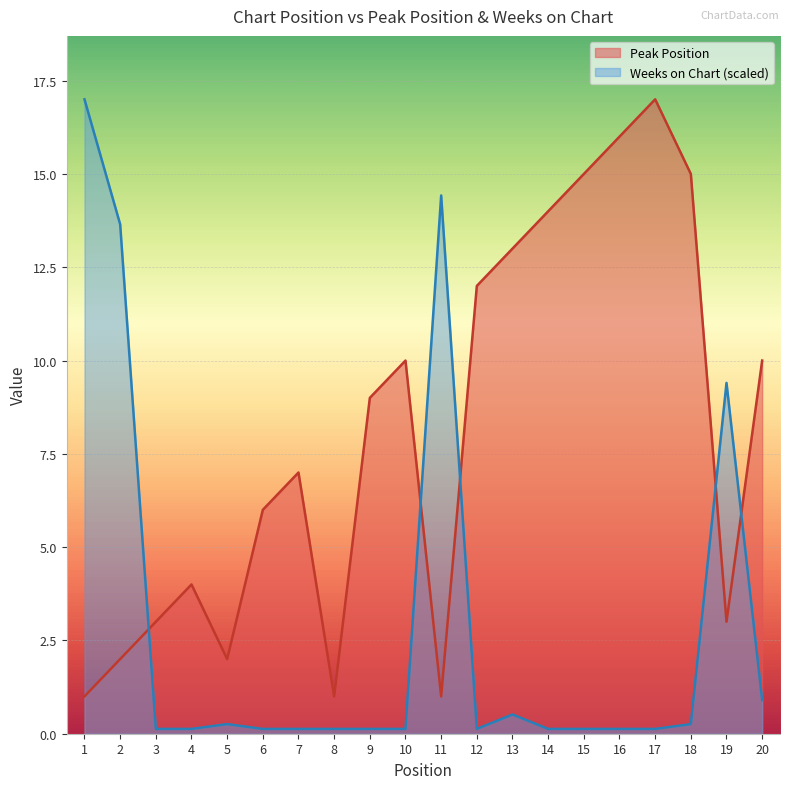

The value of Weeks on Chart at 1 is 24.9. True or false?

False